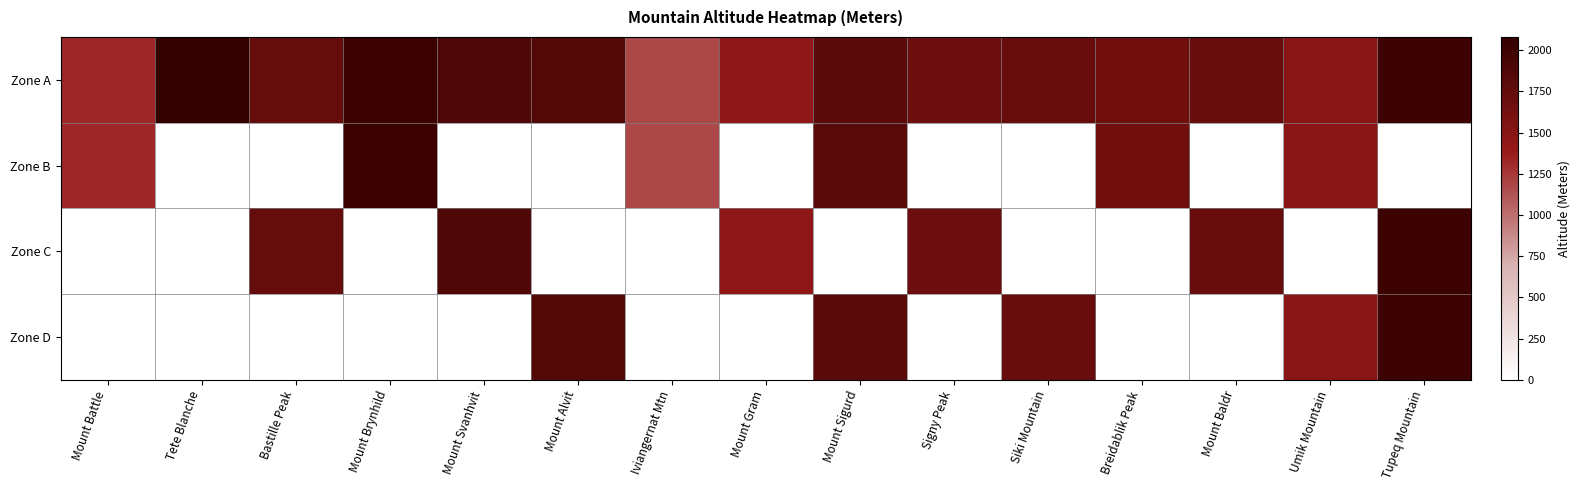

The value of Zone A at Mount Baldr is 0.5. True or false?

False